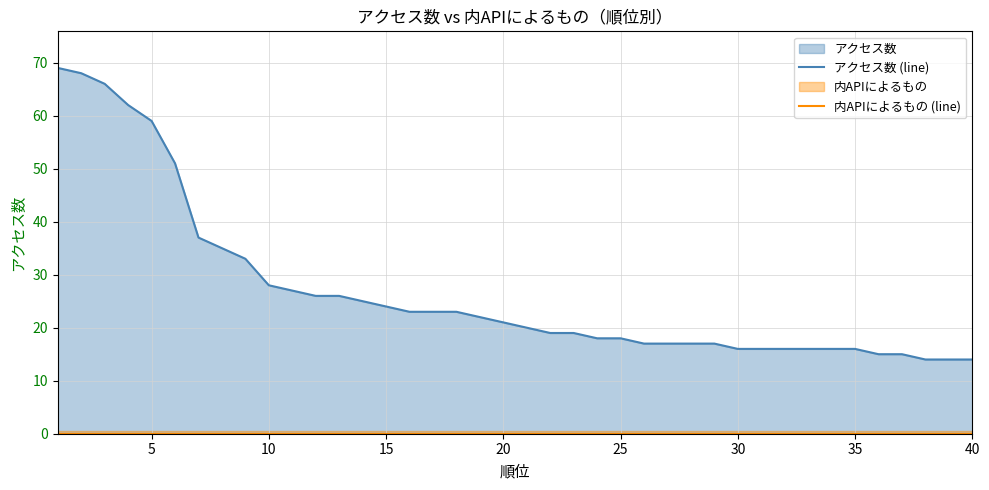

True or false: 内APIによるもの (line) has more than 0 points higher than both neighbors.

False